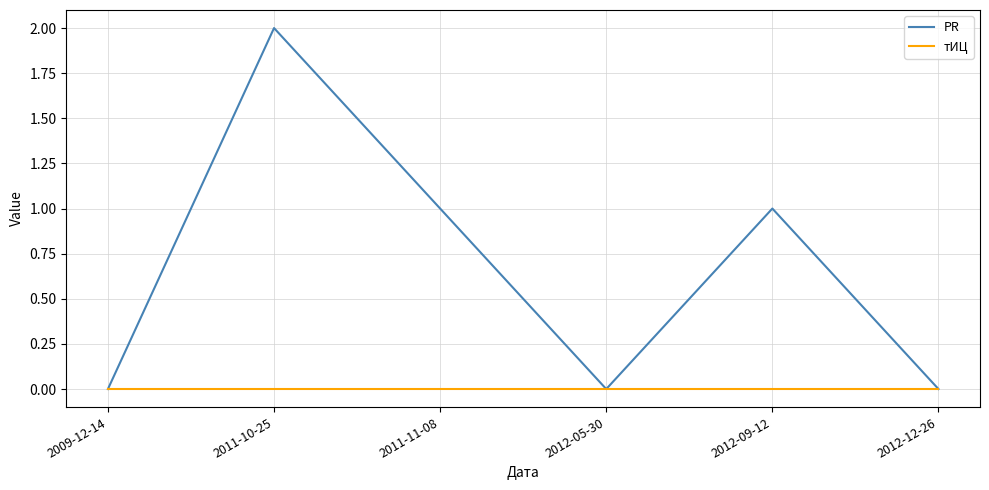

Reading left to right, transcribe all the data shown in this chart.

PR: 0	2	1	0	1	0
тИЦ: 0	0	0	0	0	0